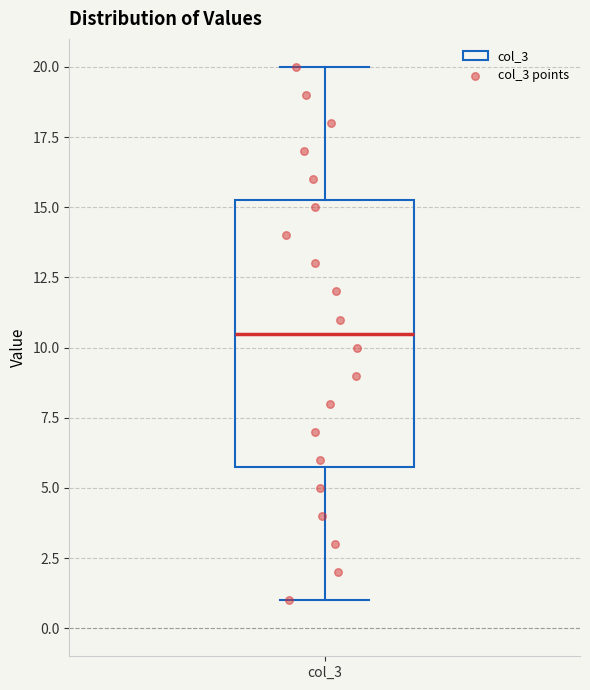

Read this box plot against the y-axis: the position of the median line, the range covered by the box, and the ends of both whiskers. The values are not printed on the chart, so give them approximately, as read against the axis.

median 10.5, box 6.0 to 15.5, whiskers 1.0 to 20.0